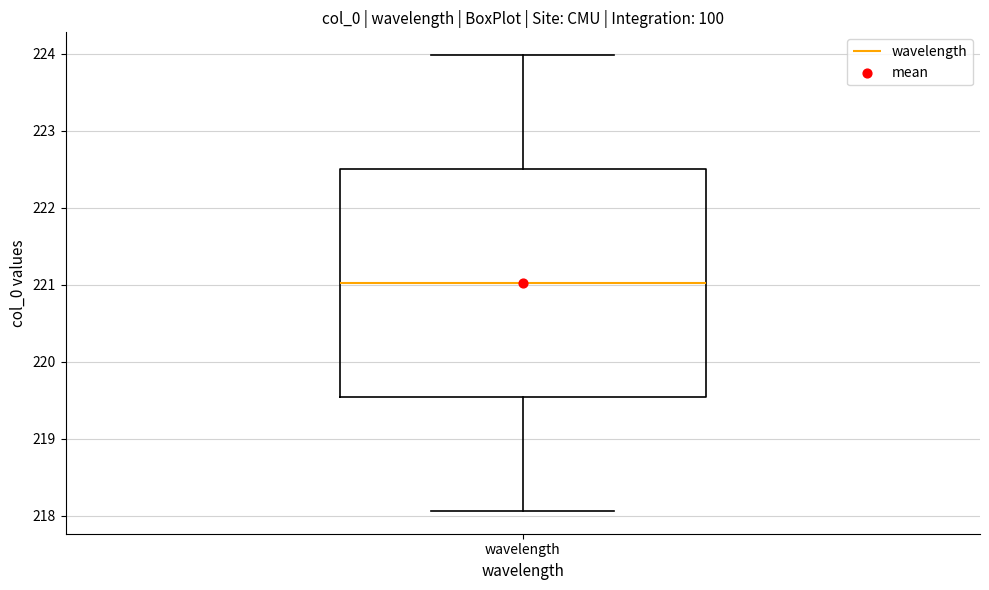

Where does the upper whisker of the box for wavelength end on the y-axis? The values are not printed on the chart, so give them approximately, as read against the axis.

224.0